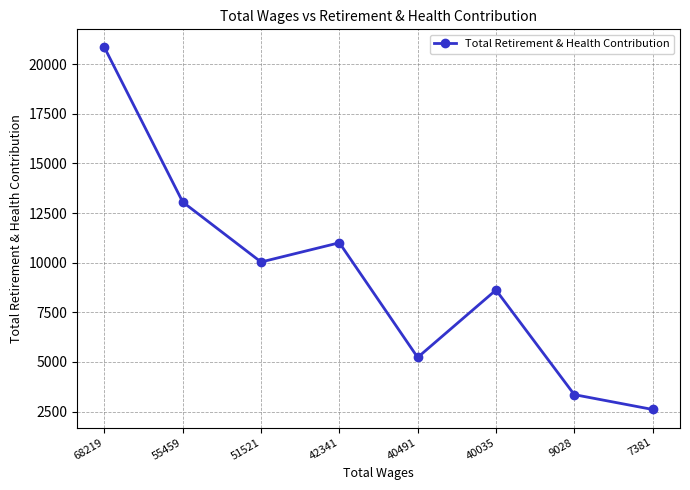

What is the smallest value displayed?

2608